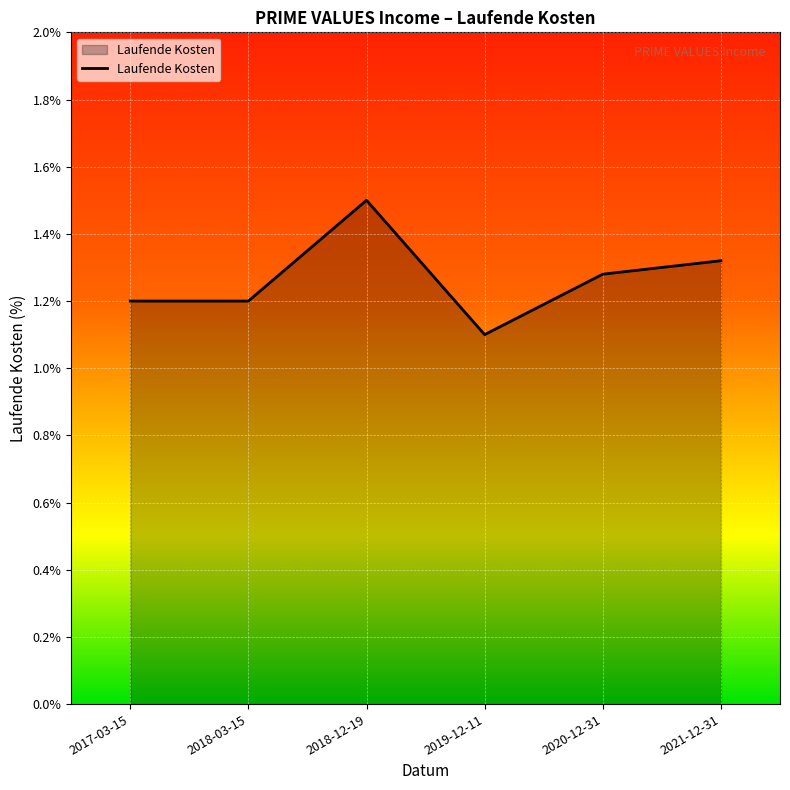

The value at 2021-12-31 is 2.0. True or false?

False